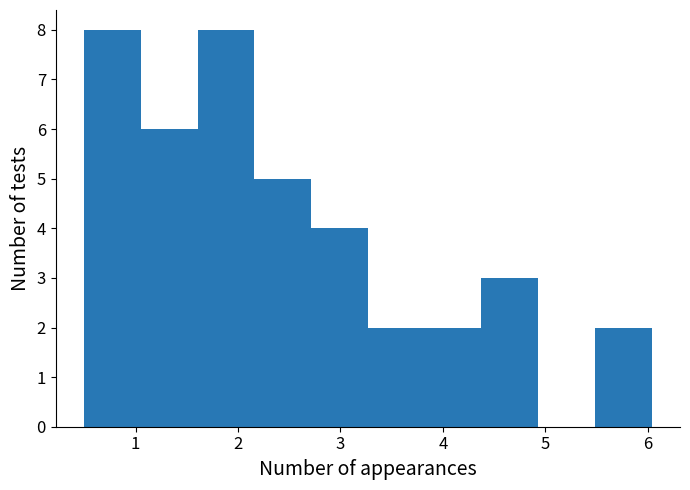

Reading left to right, transcribe this chart: for each bar, give the range it covers on the x-axis and its height. Neither the bar edges nor the heights are printed on the chart, so give them approximately, as read against the axes.

0.5 to 1.1: 8
1.1 to 1.6: 6
1.6 to 2.2: 8
2.2 to 2.7: 5
2.7 to 3.3: 4
3.3 to 3.8: 2
3.8 to 4.4: 2
4.4 to 4.9: 3
4.9 to 5.5: 0
5.5 to 6.0: 2